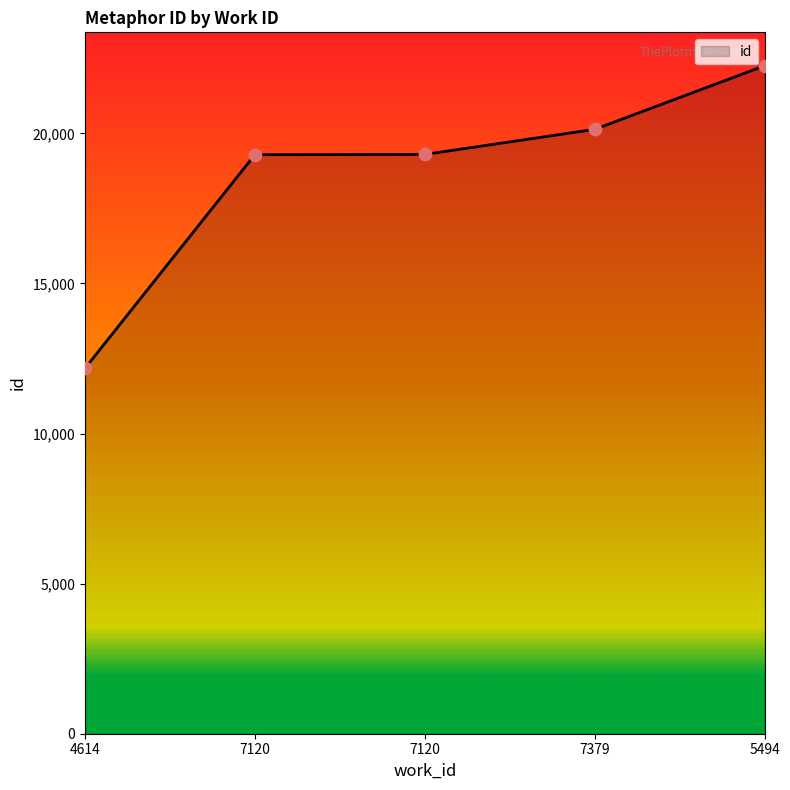

What is the ratio of the value at 5494 to the value at 7120?

1.2